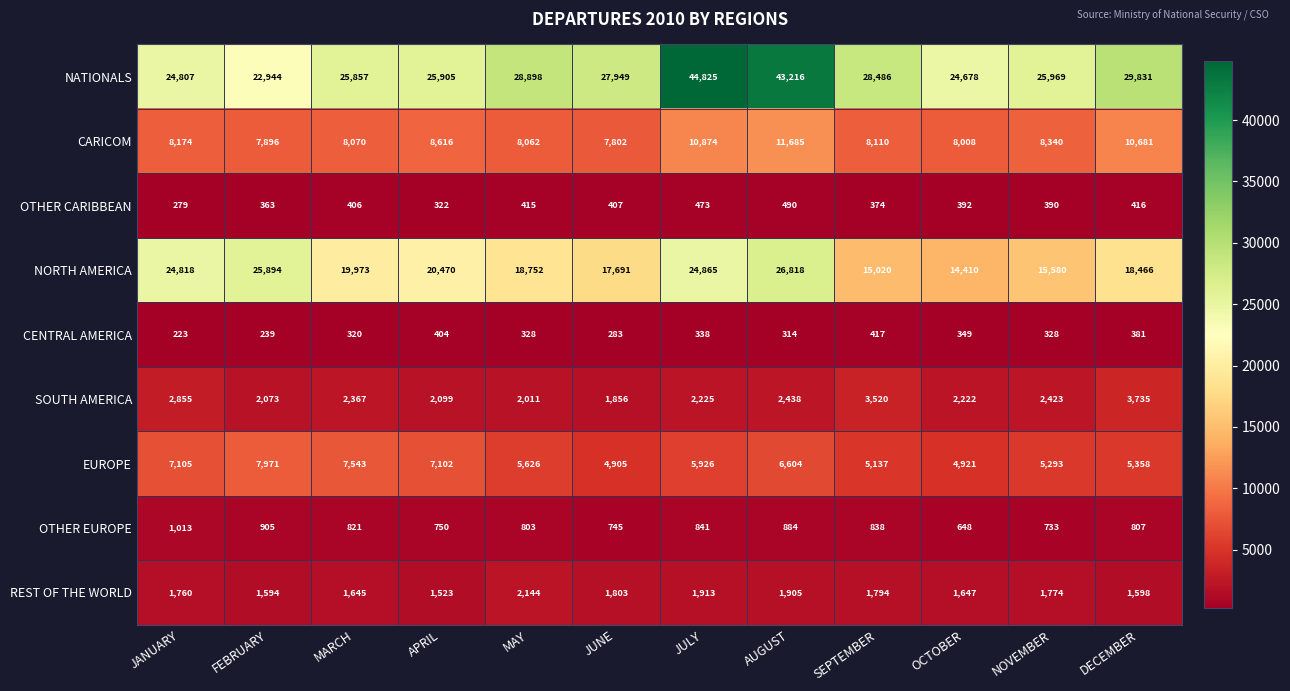

At which label is EUROPE closest to 6438?

AUGUST